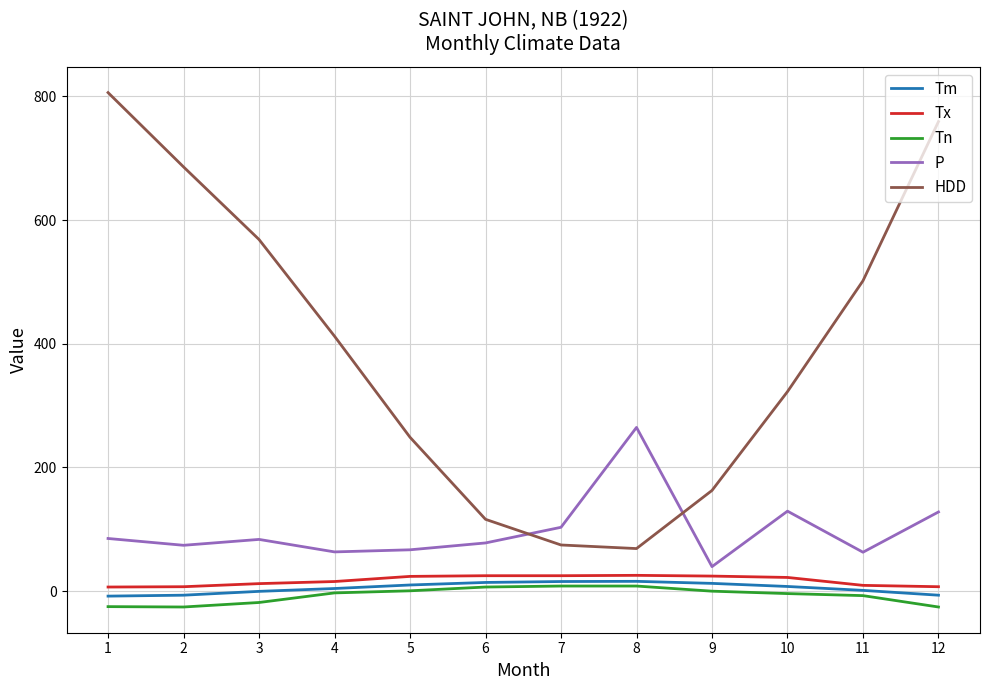

In P, how many points are higher than both neighbors (excluding endpoints)?

3